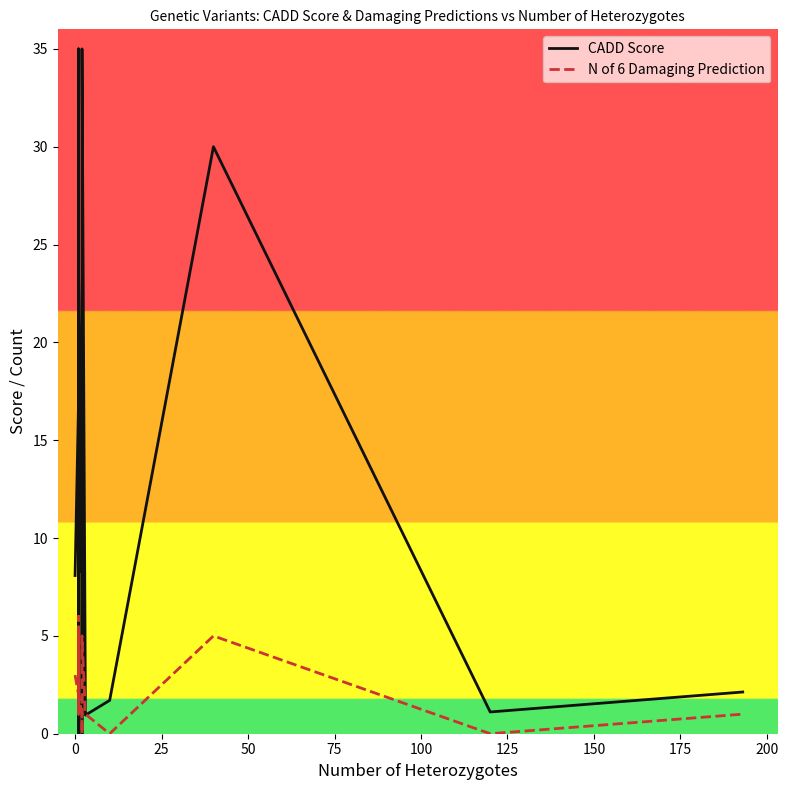

What is the value of the CADD Score point at the 20th from the left?

30.0